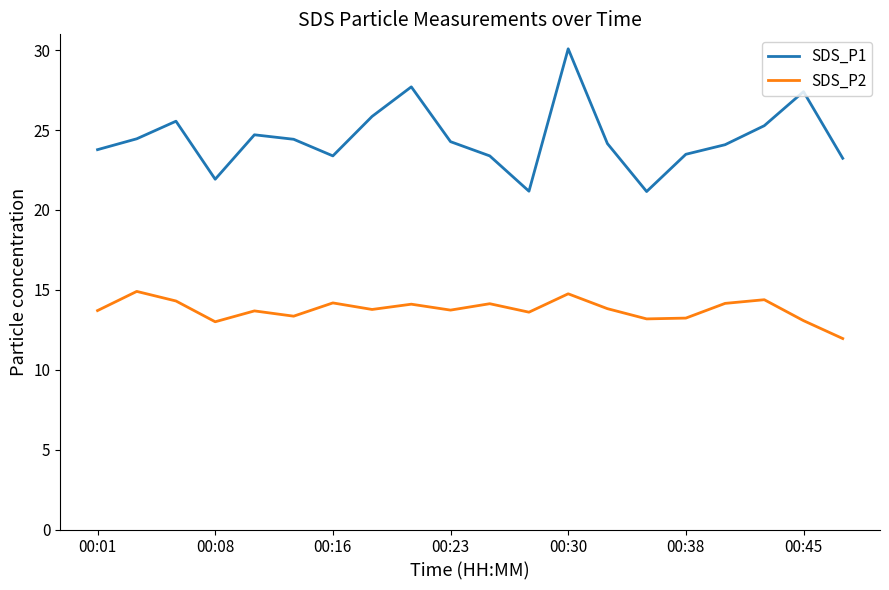

Does the chart have visible grid lines?

No